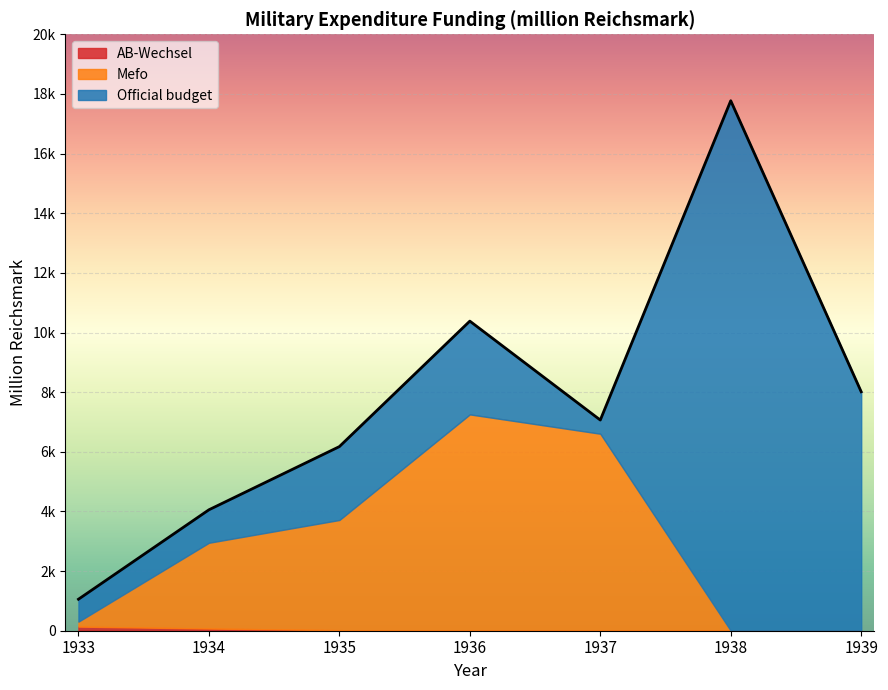

True or false: Mefo has more than 1 points higher than both neighbors.

False